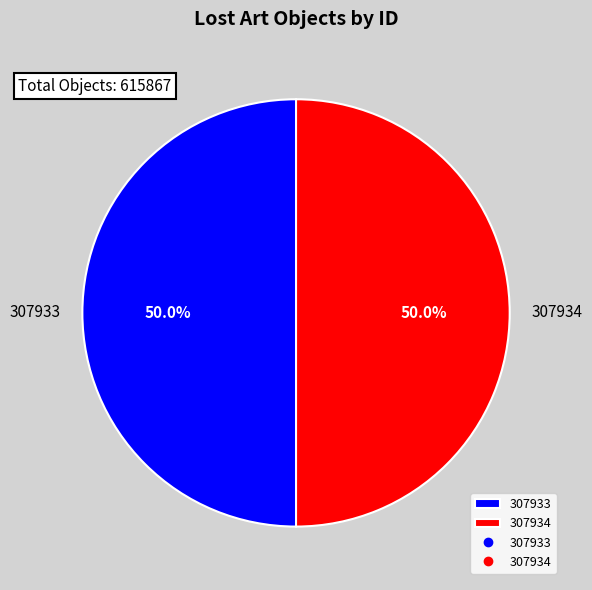

Which slice is the smallest?

307933